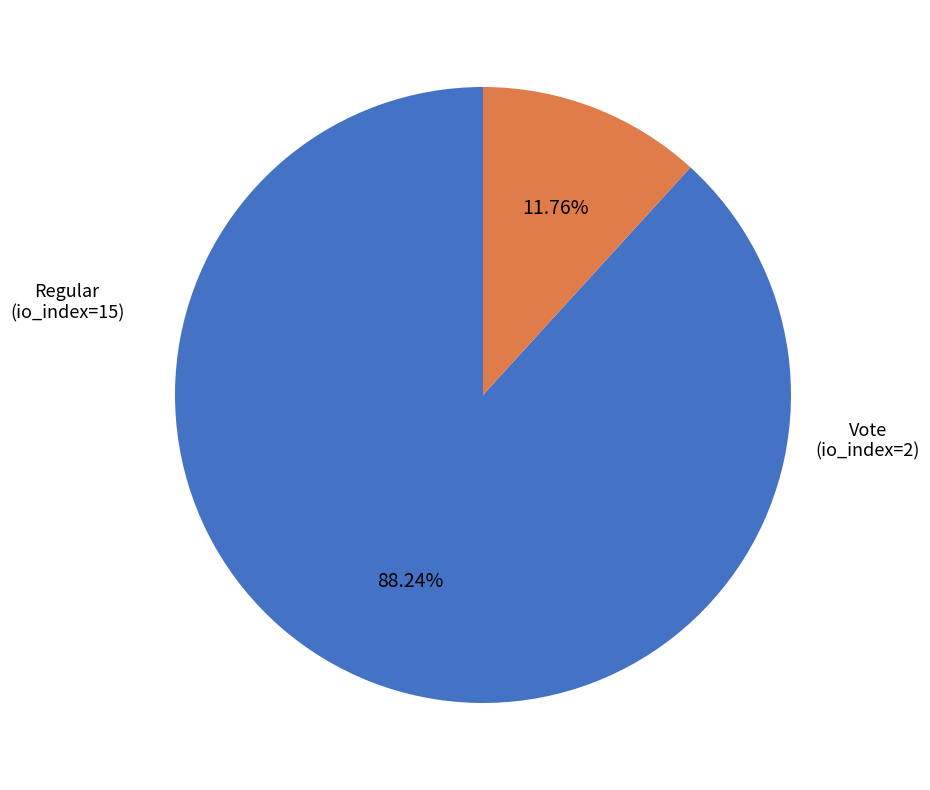

How many slices are in this pie chart?

2